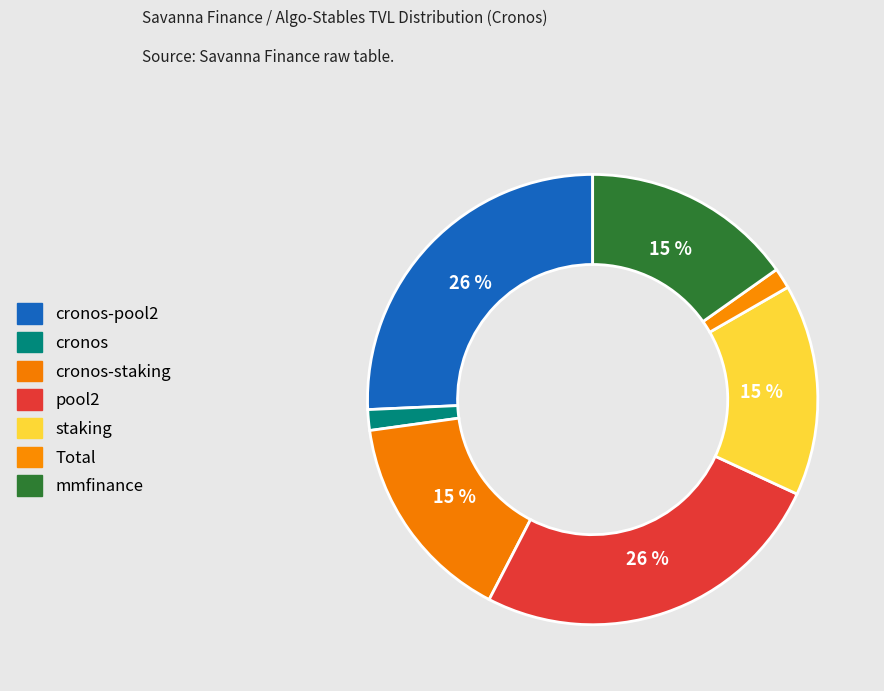

How many segments does this pie chart have?

7